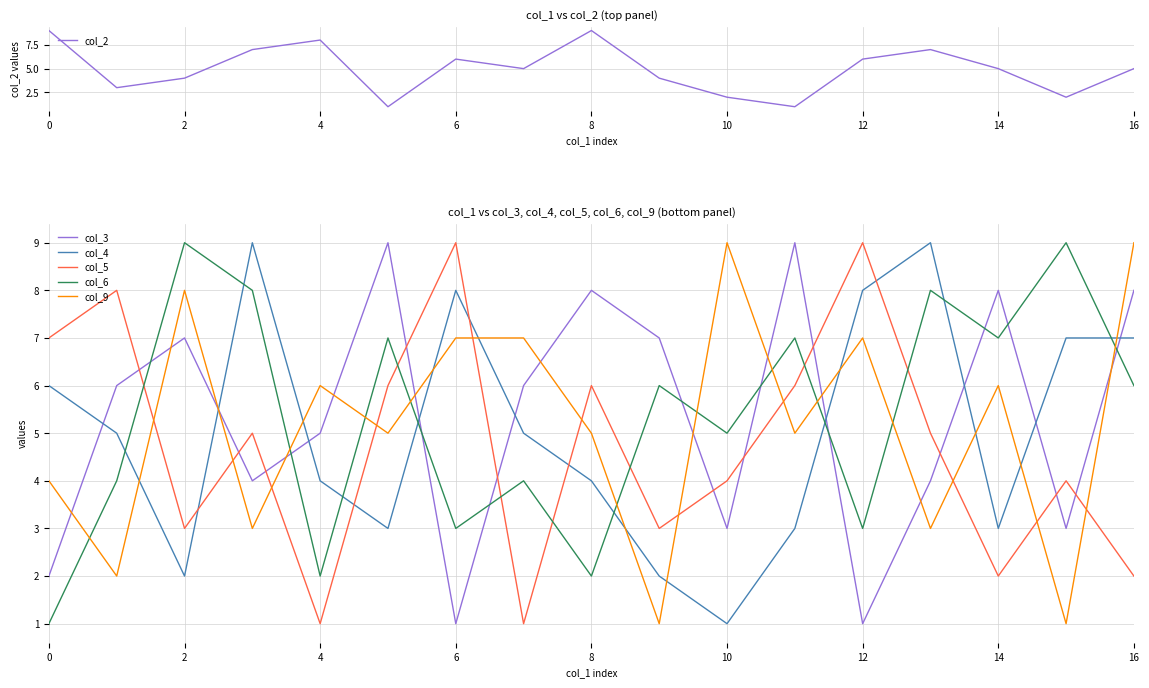

At which label is col_6 closest to 5?

10